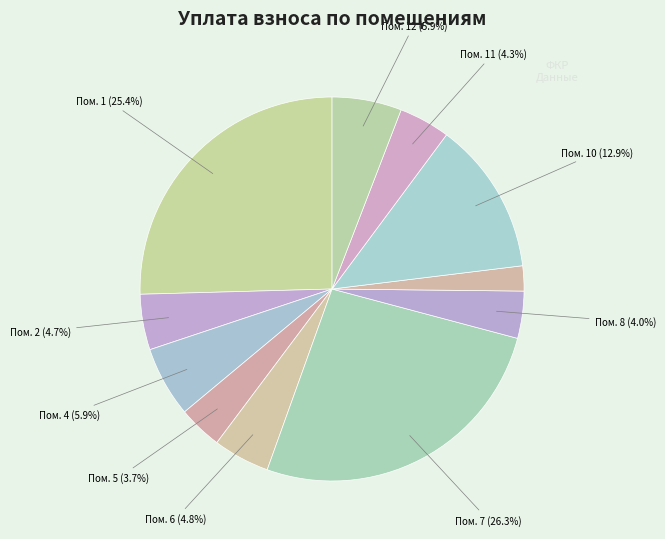

What is the largest slice in the pie chart?

7